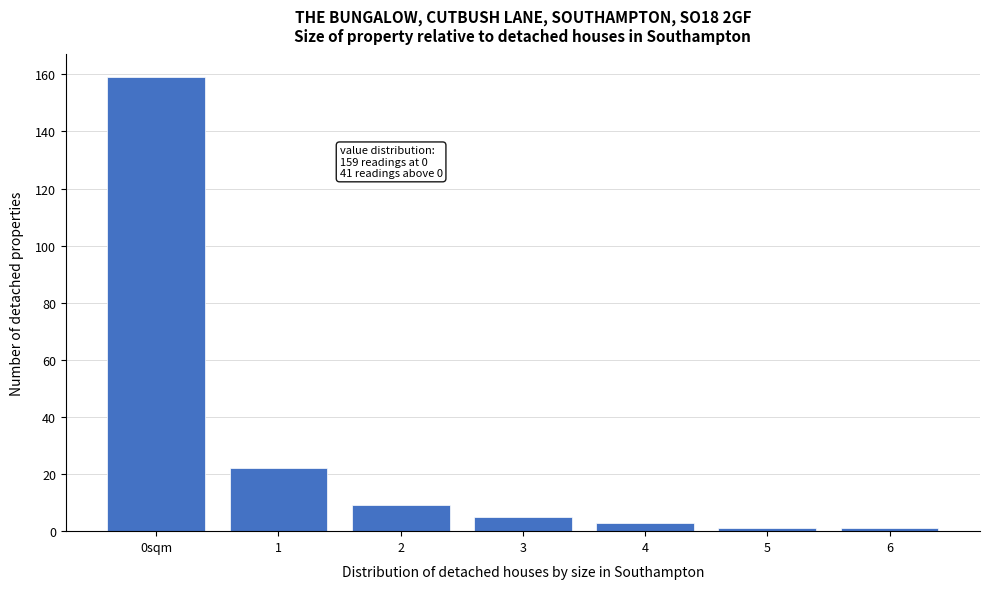

Reading right to left, list all the values displayed in this chart.

6=1	5=1	4=3	3=5	2=9	1=22	0sqm=159